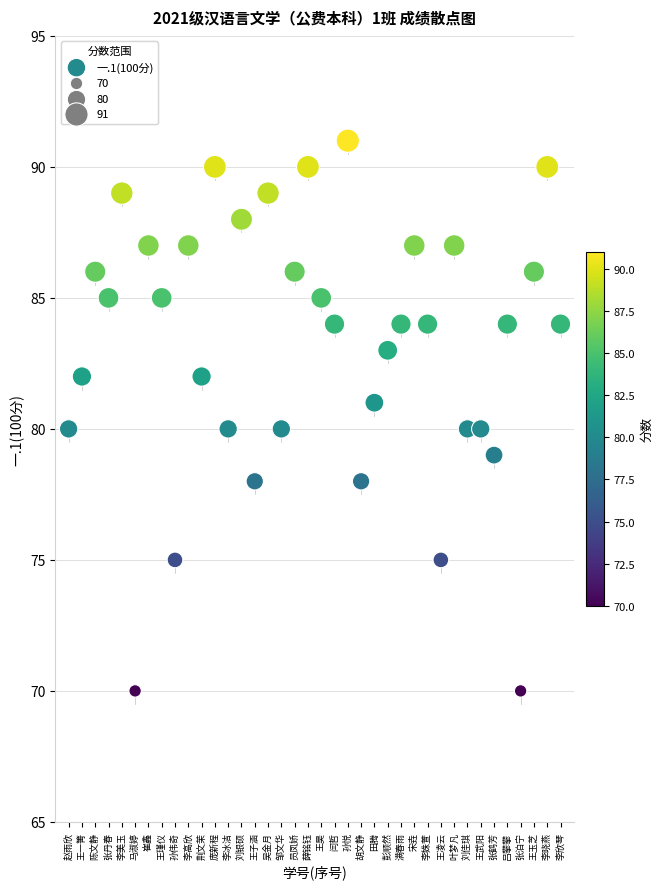

What is the range of Y values (max minus min)?

21